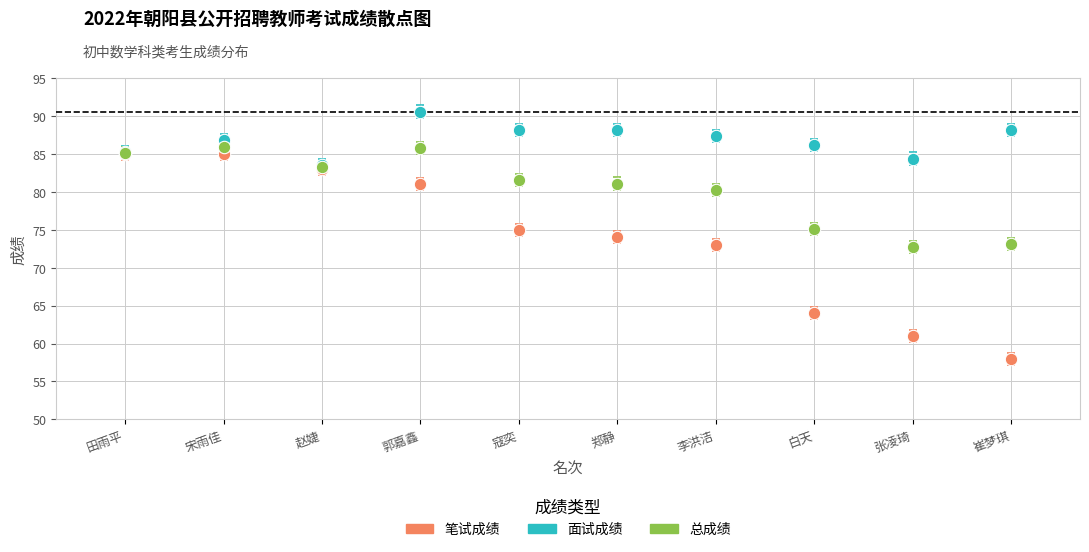

In the 总成绩 series, what Y value is closest to 79?

80.2